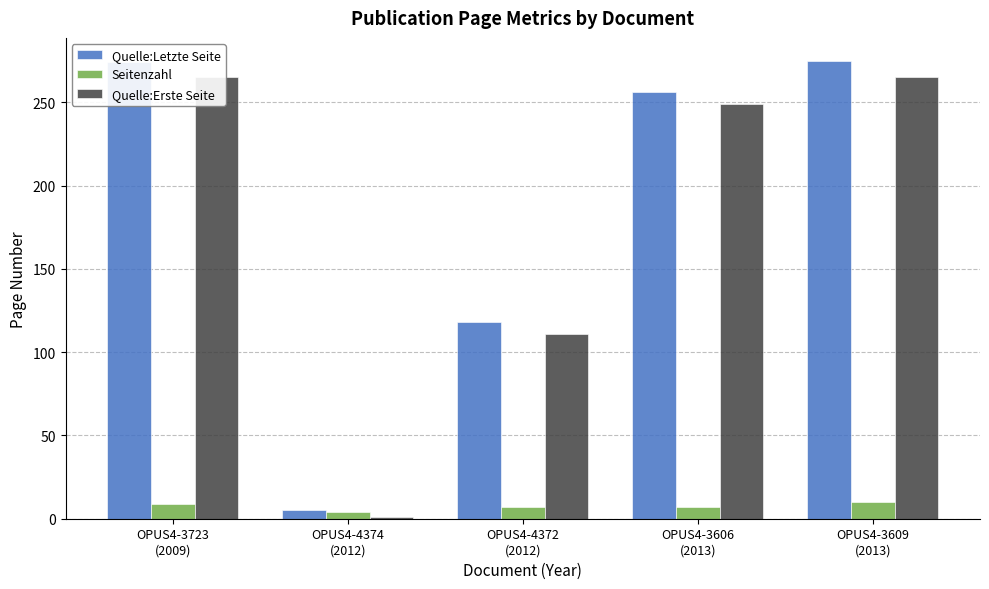

Are the bars horizontal?

No